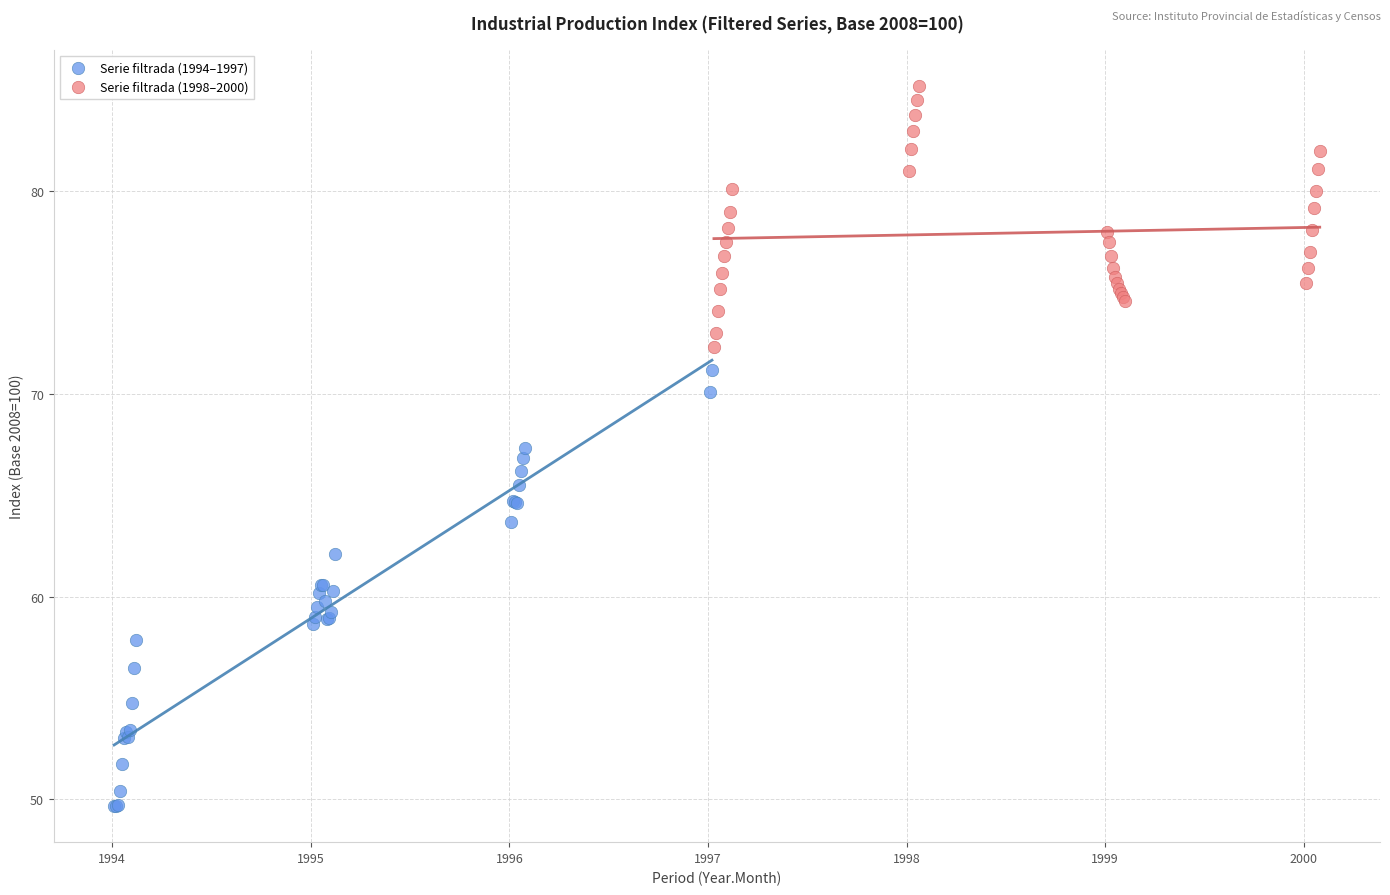

Which series contains the highest Y value?

Serie filtrada (1998–2000)